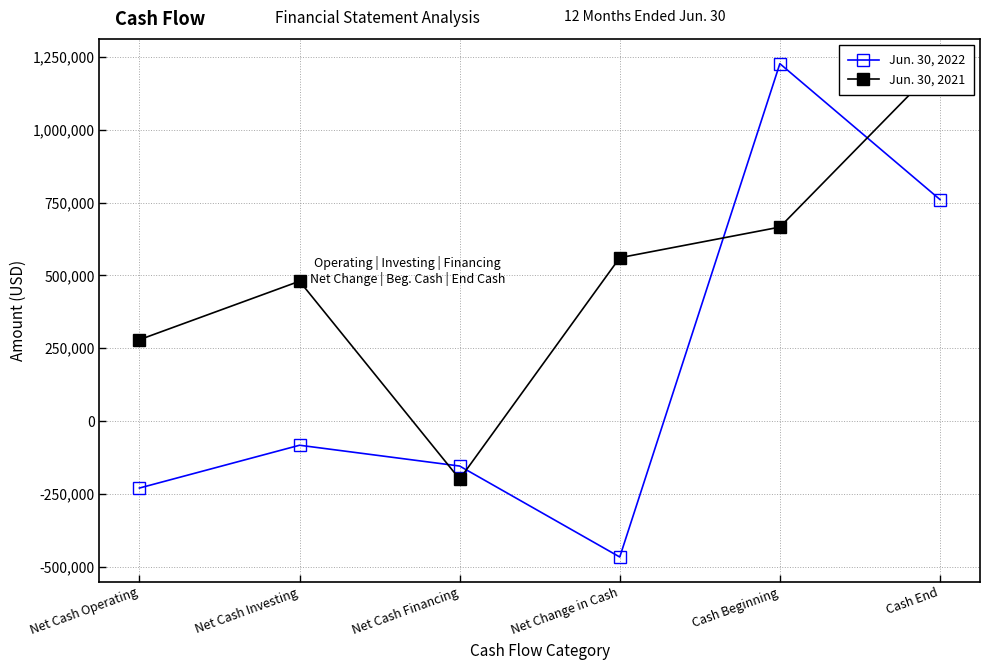

How many intersections are there between Jun. 30, 2022 and Jun. 30, 2021?

4